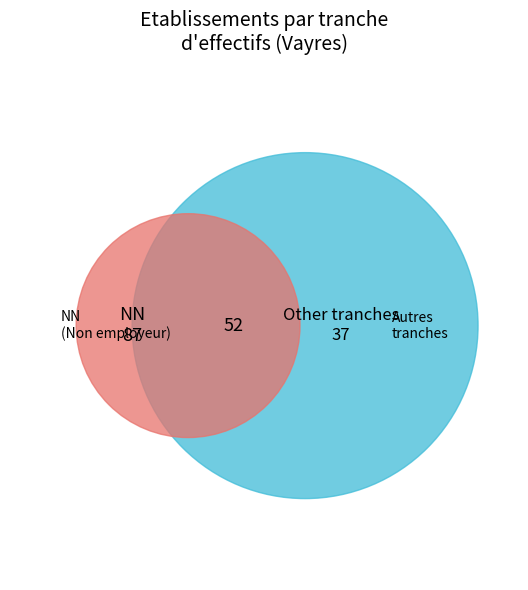

Which category has the biggest portion of the pie?

NN